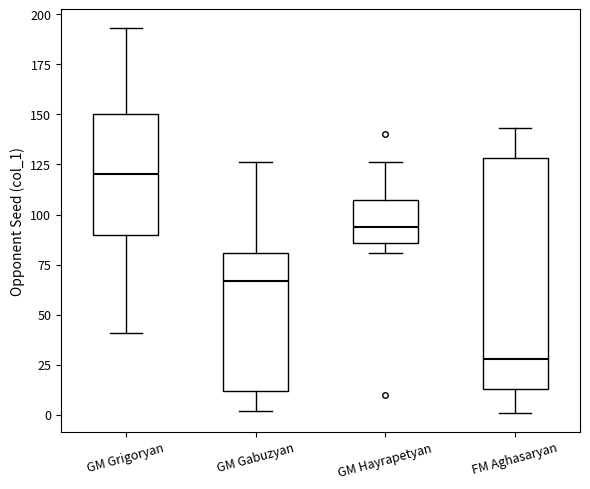

Which box has the highest median line?

GM Grigoryan